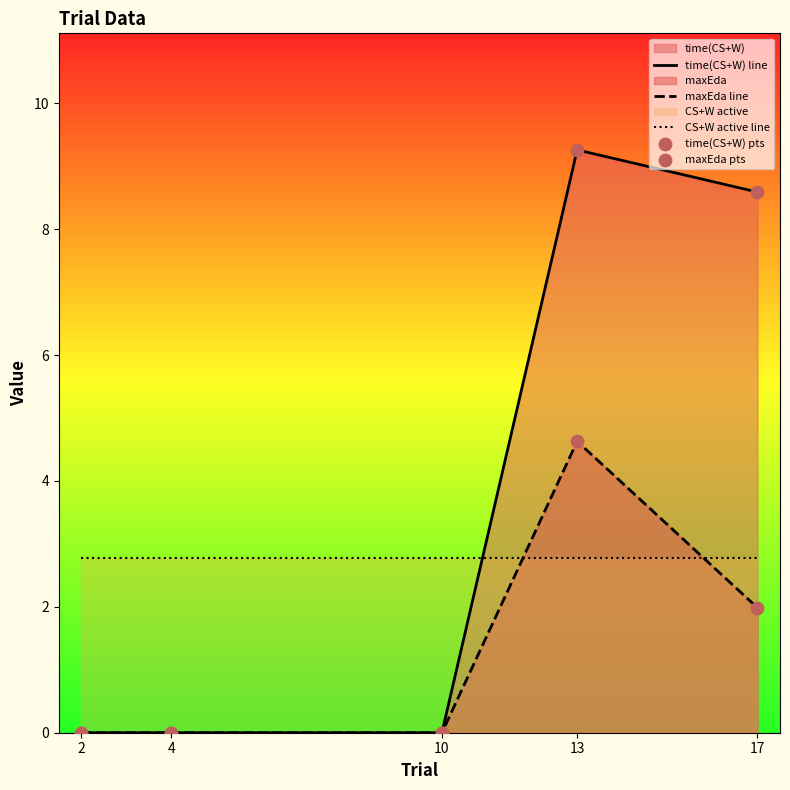

Which series contains the lowest Y value?

time(CS+W) line